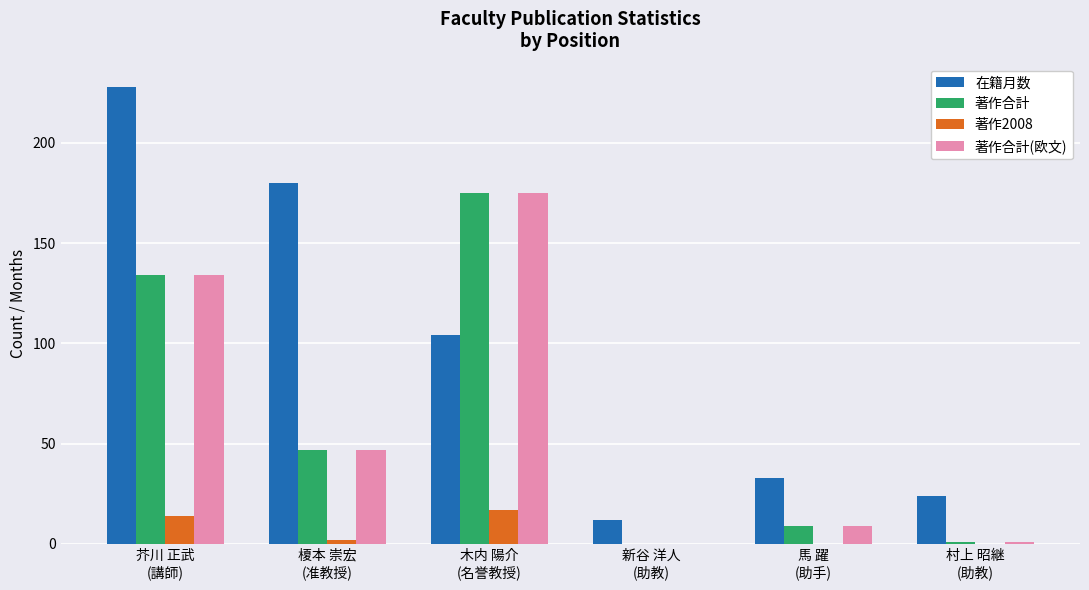

Which series has the widest spread of values?

在籍月数